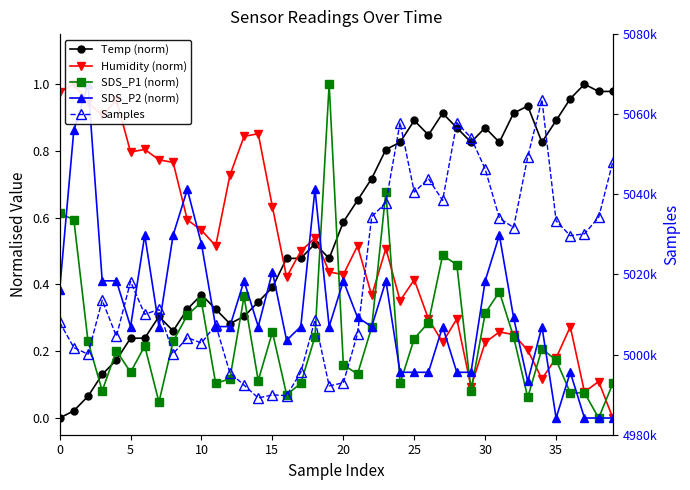

List the series in order of their peak value, lowest first.

Temp (norm), Humidity (norm), SDS_P1 (norm), SDS_P2 (norm), Samples